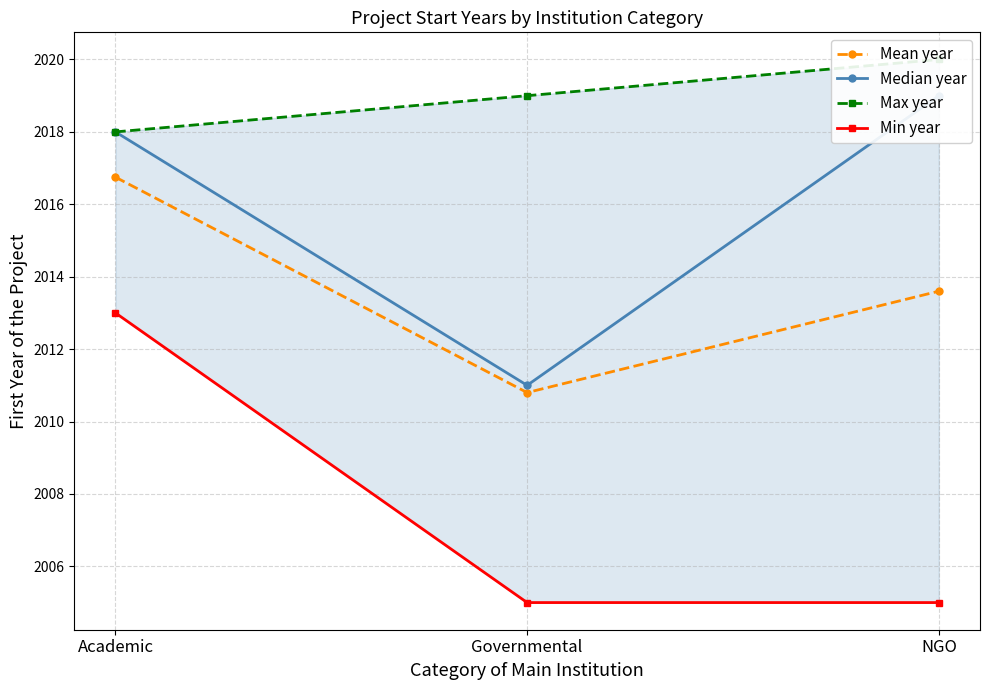

List the series in order of their overall mean, highest first.

Max year, Median year, Mean year, Min year